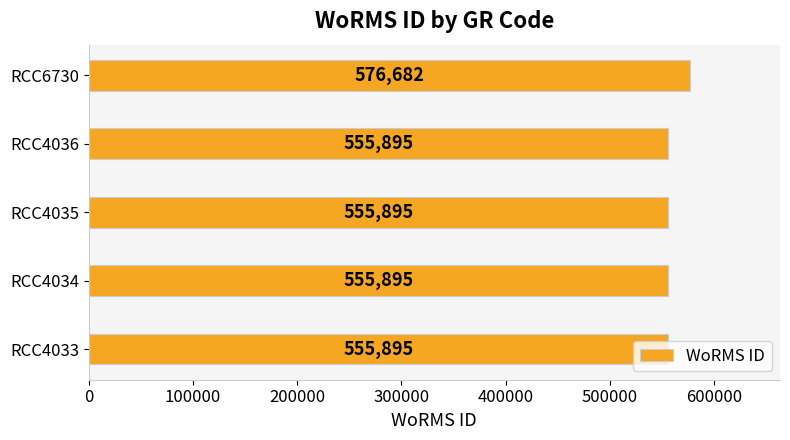

What is the ratio of the value at RCC4036 to the value at RCC4033?

1.0